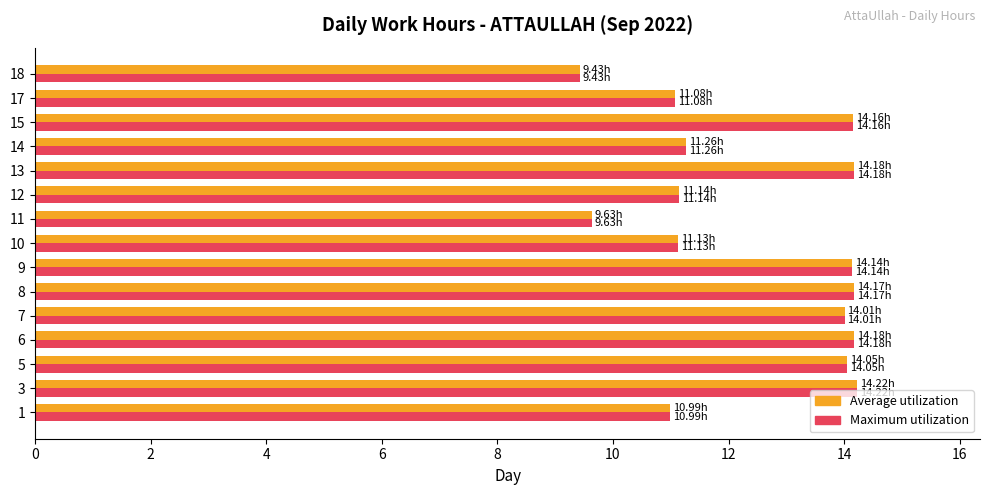

What is the difference between the maximum and second lowest values in the Average utilization series?

4.6